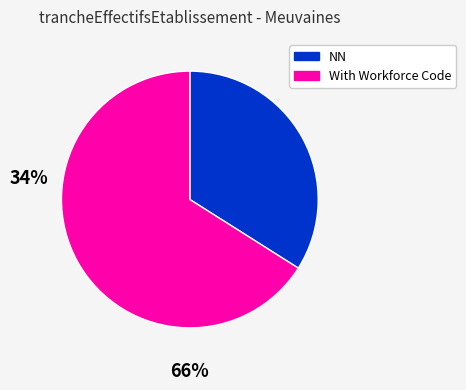

Is there any slice that represents more than half of the pie?

Yes